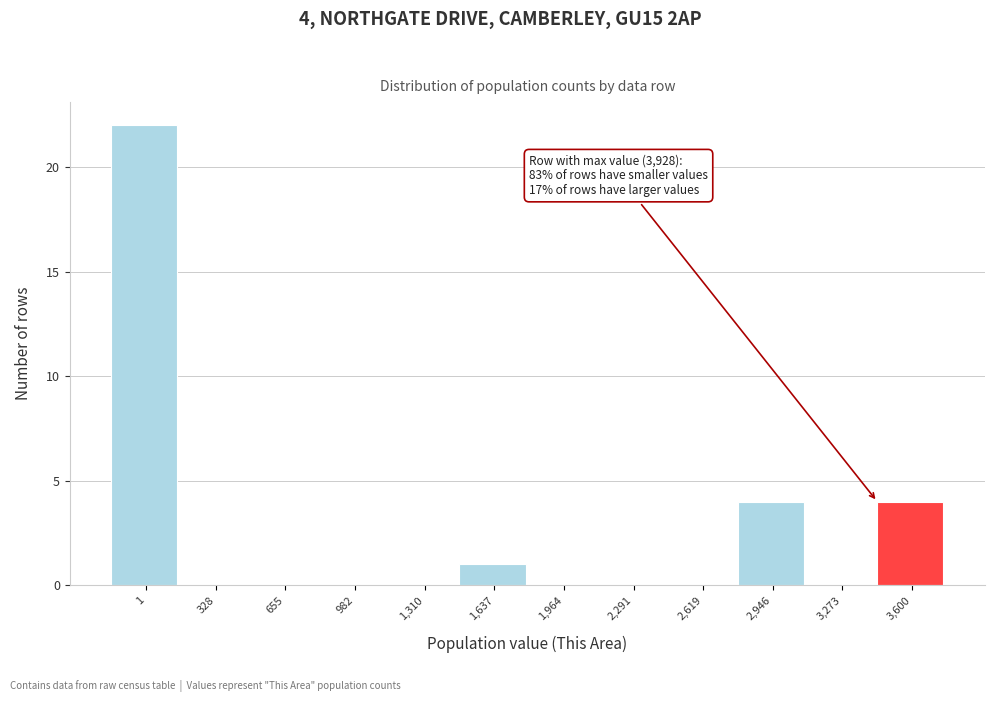

Reading left to right, what are all the values shown in this chart?

1=22	328=0	655=0	982=0	1,310=0	1,637=1	1,964=0	2,291=0	2,619=0	2,946=4	3,273=0	3,600=4